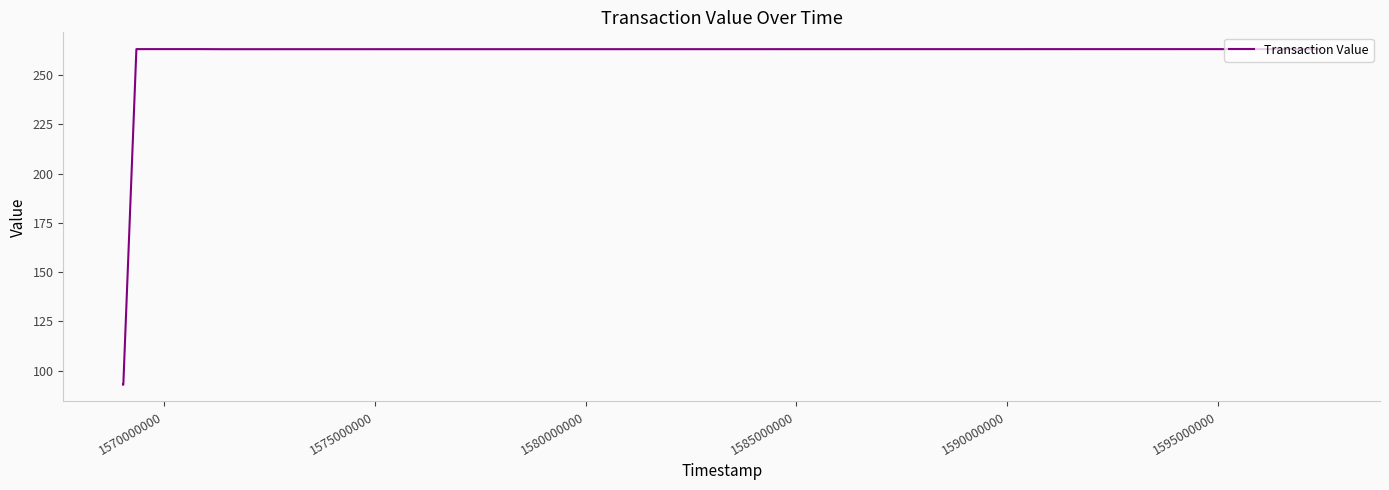

What is the difference between the second highest and second lowest values?

170.5